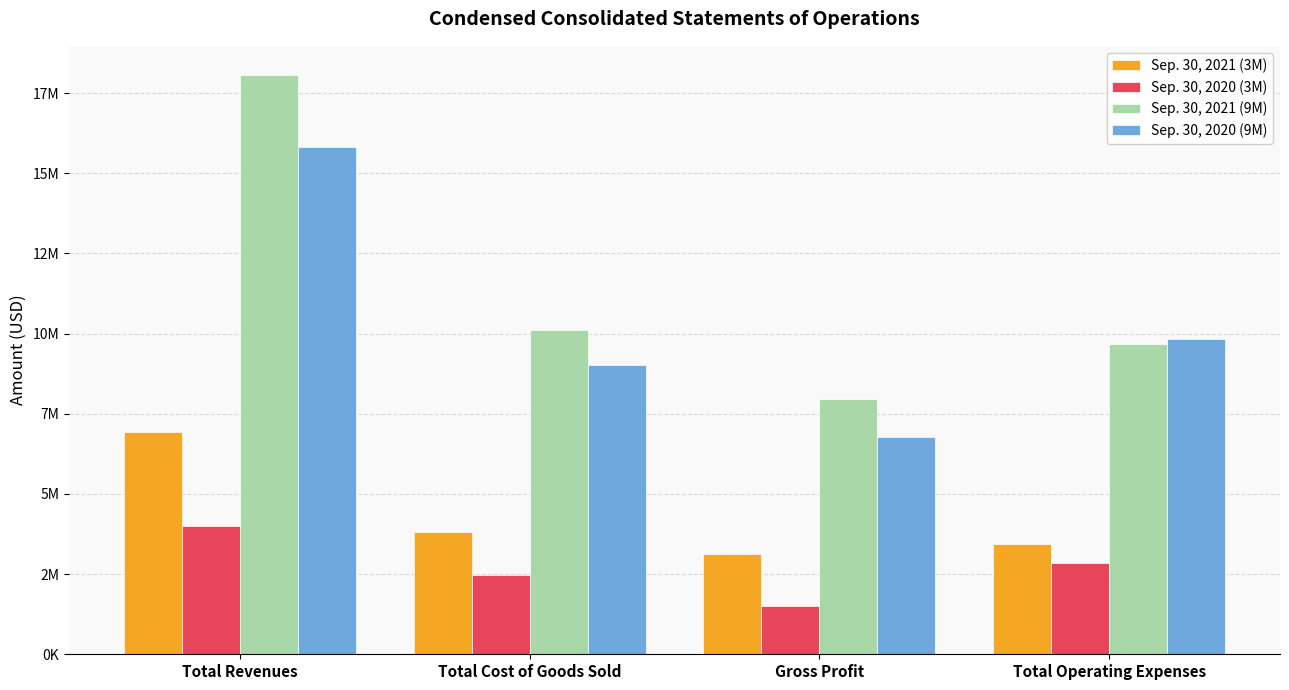

What are all the series names shown in the legend?

Sep. 30, 2021 (3M), Sep. 30, 2020 (3M), Sep. 30, 2021 (9M), Sep. 30, 2020 (9M)